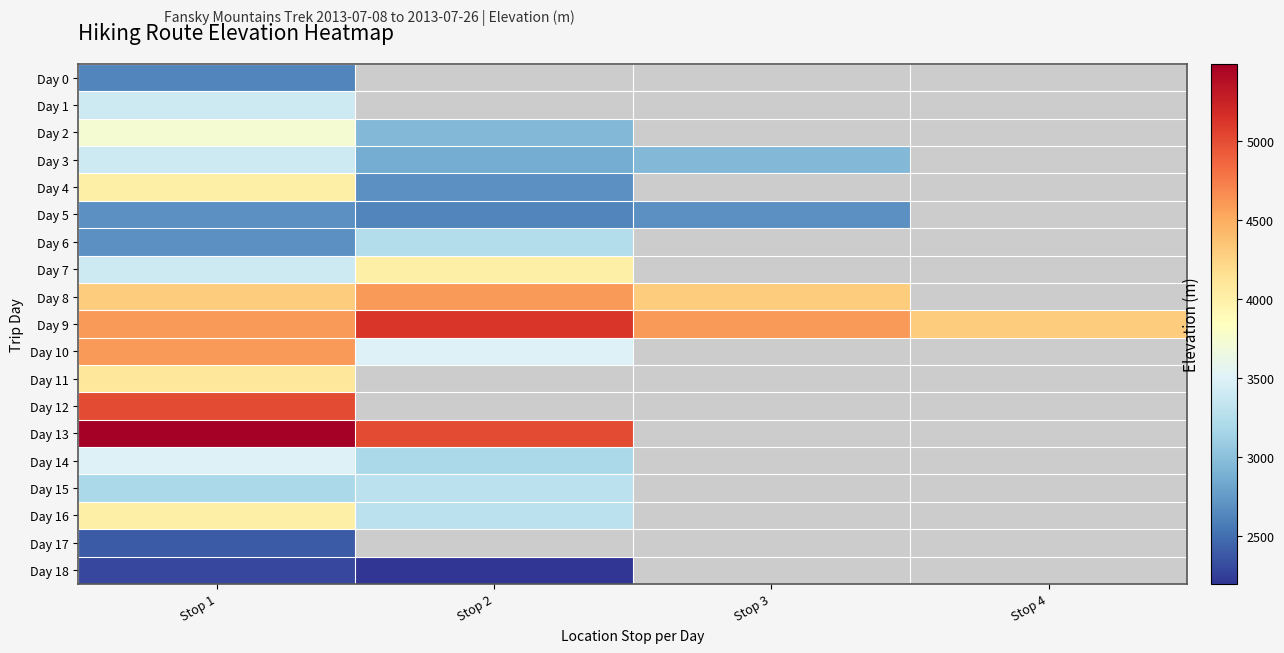

How many Day 9 values are between 4600 and 5120?

3